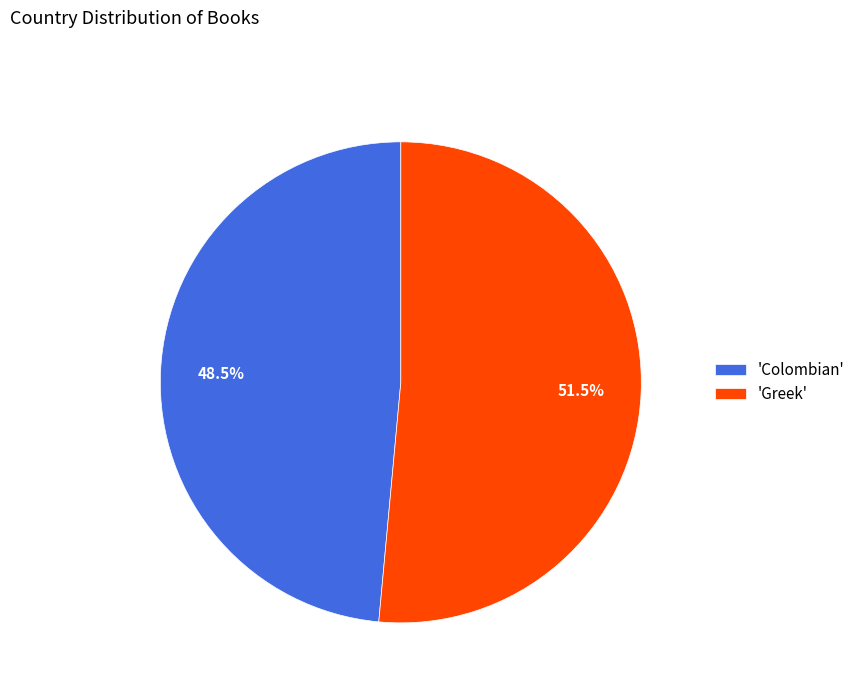

Between 'Greek' and 'Colombian', which is larger?

'Greek'